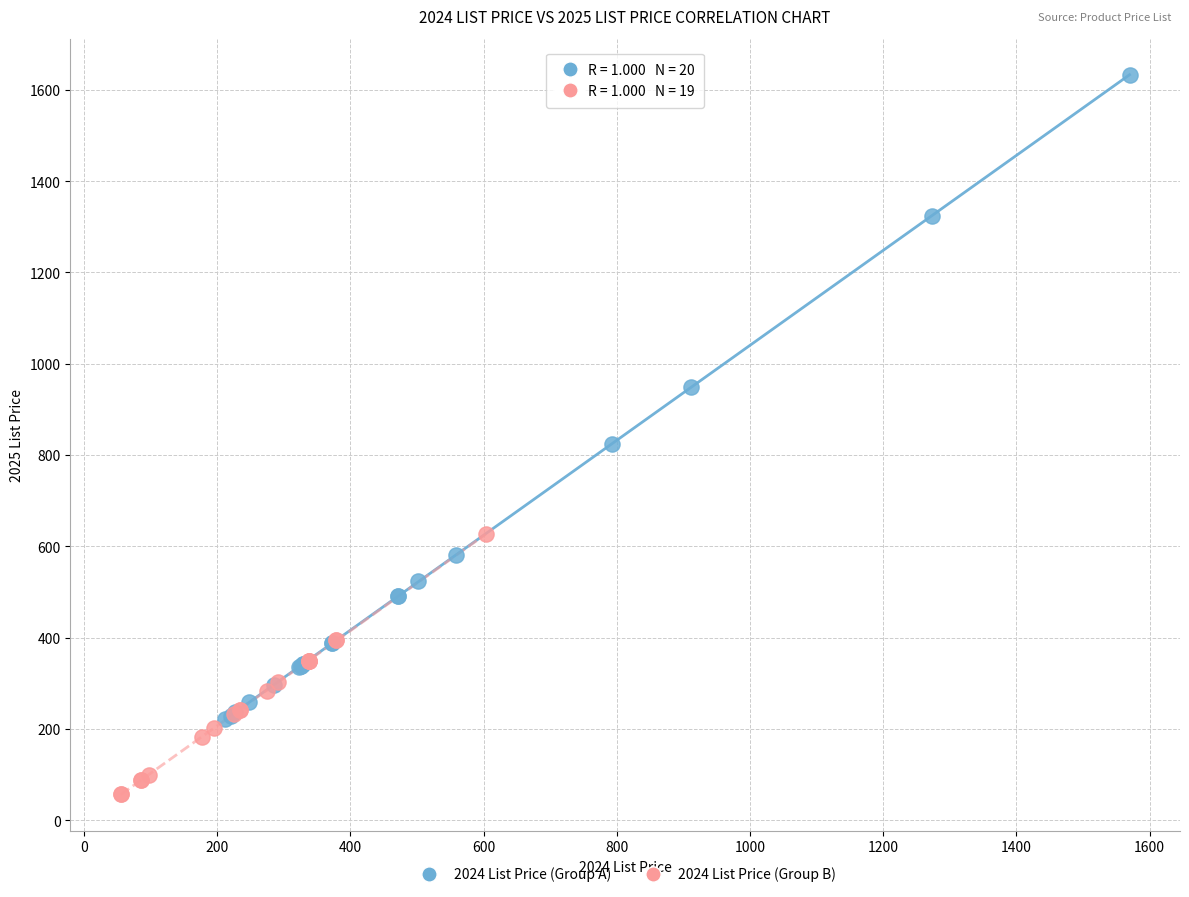

Which series contains the highest Y value?

2024 List Price (Group A)